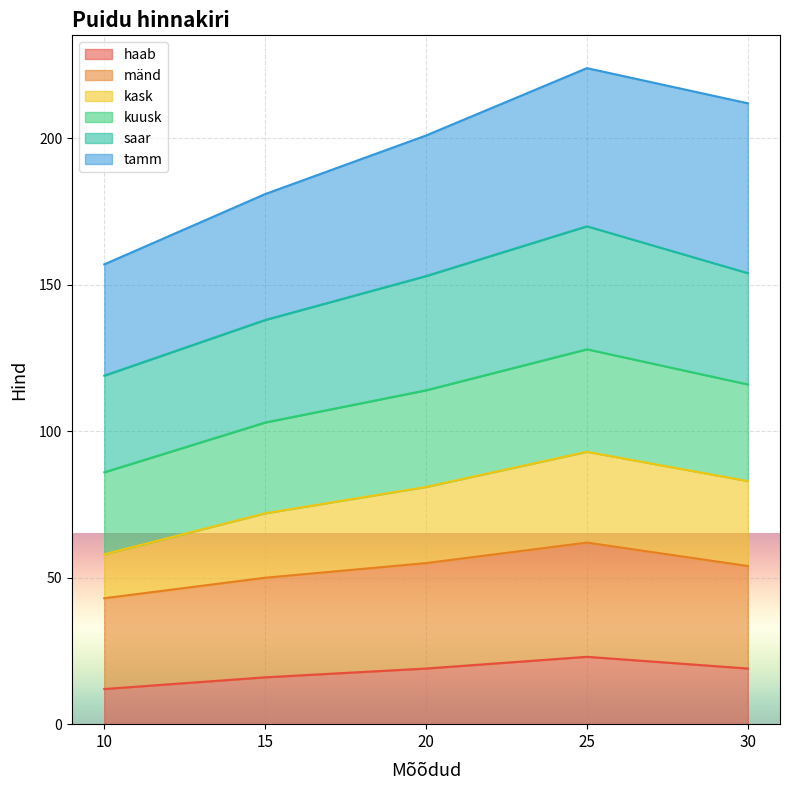

The saar series shows 138 at 15. True or false?

True